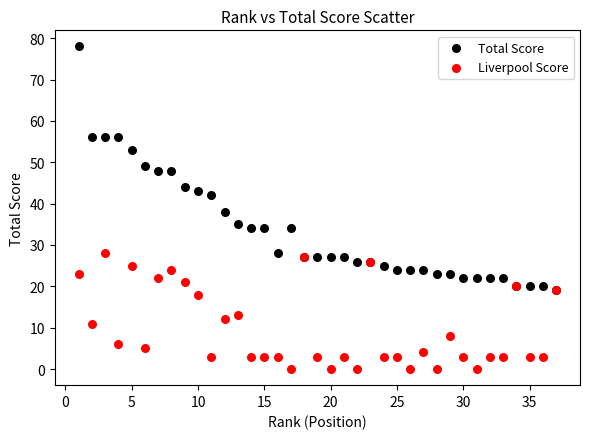

What are all the series names shown in the legend?

Total Score, Liverpool Score